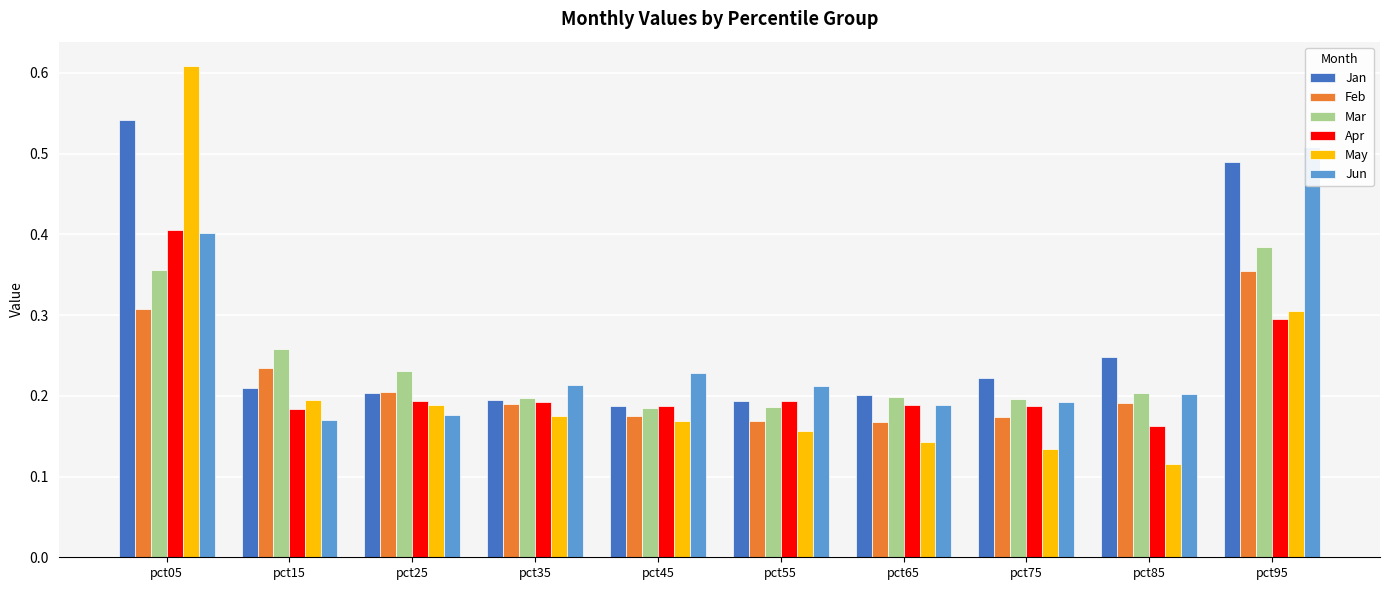

List the labels in order of Feb value, largest first.

pct95, pct05, pct15, pct25, pct85, pct35, pct45, pct75, pct55, pct65